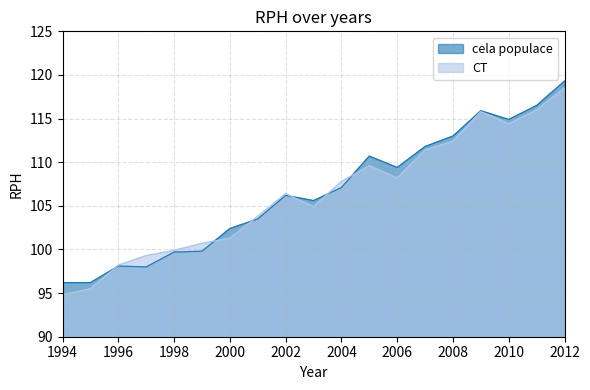

List the series in order of their peak value, lowest first.

CT, cela populace